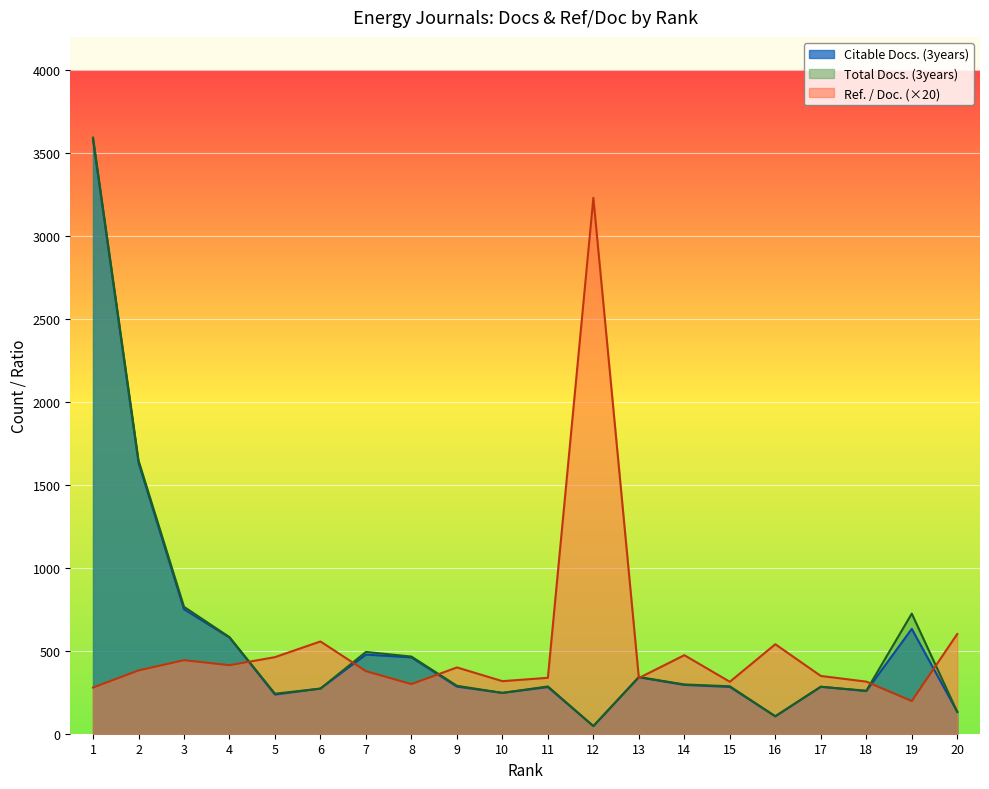

Where do Ref. / Doc. and Total Docs. (3years) first cross each other?

4 and 5